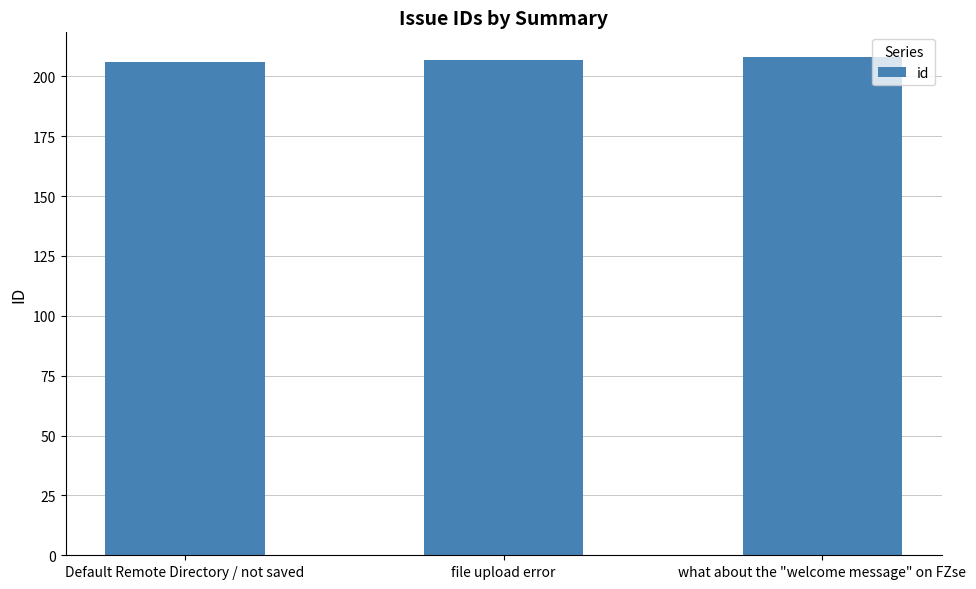

What is the average value?

207